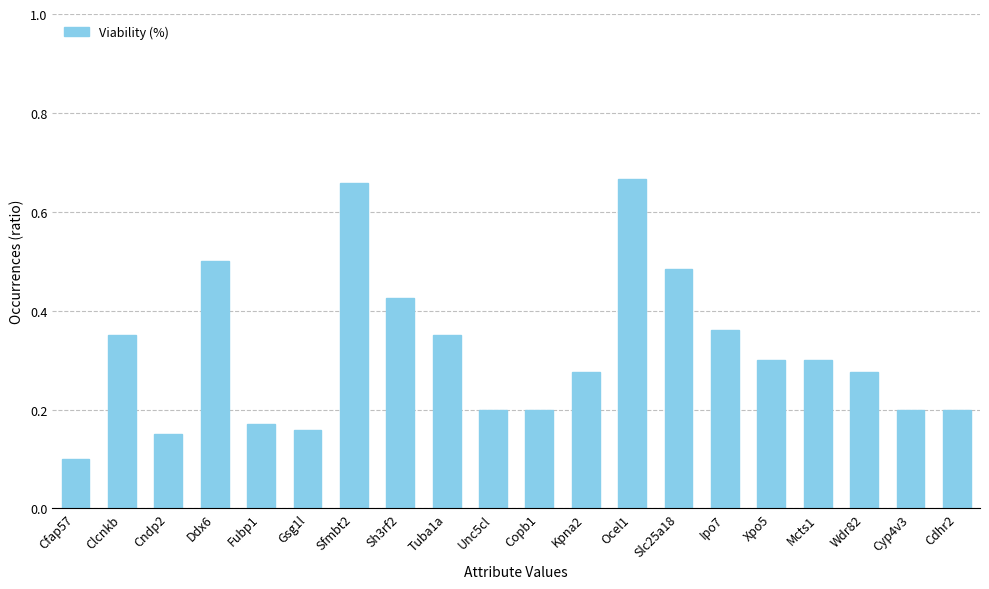

The chart shows a value of 0.5 at Clcnkb. True or false?

False